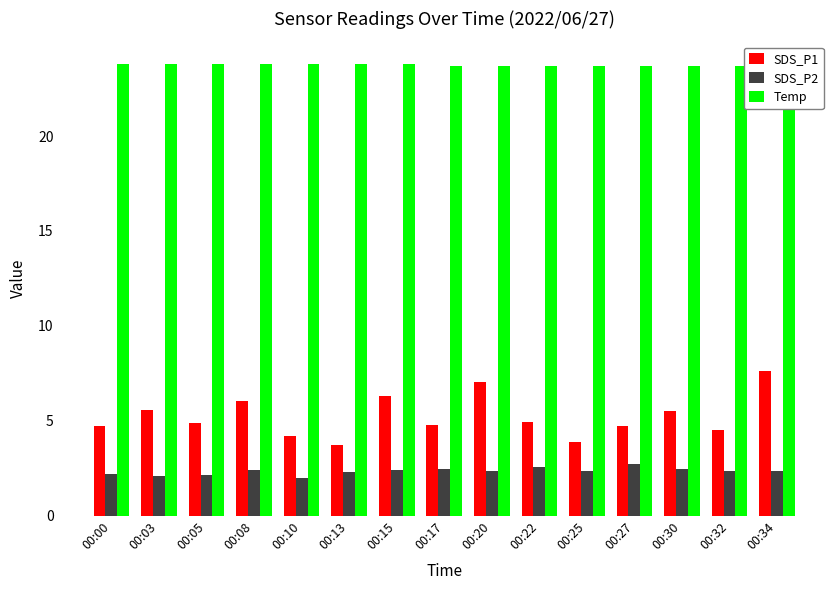

How many bars are there in each group?

3